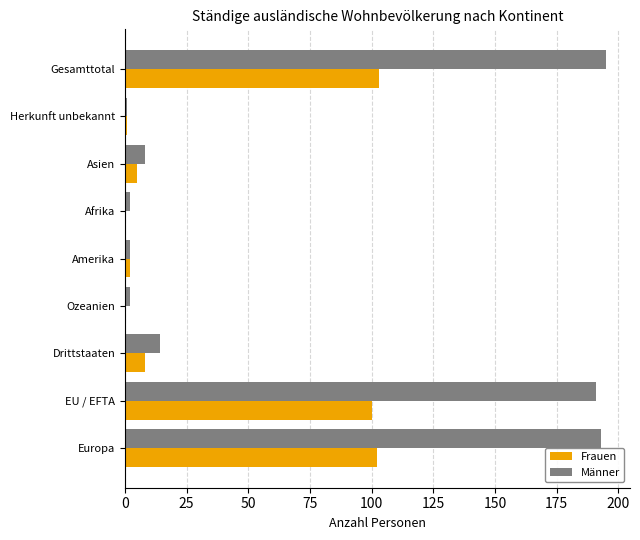

Which series has the largest range (max minus min)?

Männer